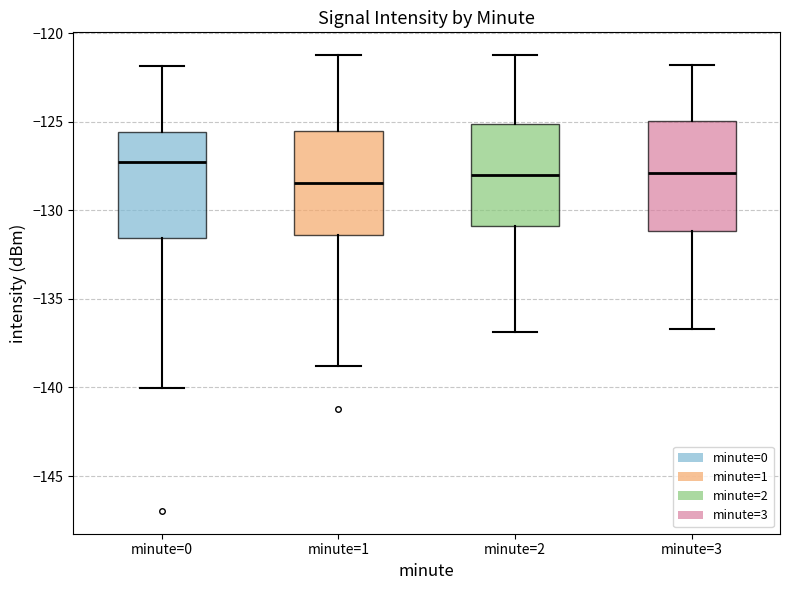

Reading left to right, transcribe this box plot: for each box, give where its median line is, the range the box spans, and where its two whiskers end, as read against the y-axis. The values are not printed on the chart, so give them approximately, as read against the axis.

minute=0: median -127.5, box -131.5 to -125.5, whiskers -140.0 to -122.0
minute=1: median -128.5, box -131.5 to -125.5, whiskers -139.0 to -121.0
minute=2: median -128.0, box -131.0 to -125.0, whiskers -137.0 to -121.0
minute=3: median -128.0, box -131.0 to -125.0, whiskers -136.5 to -122.0